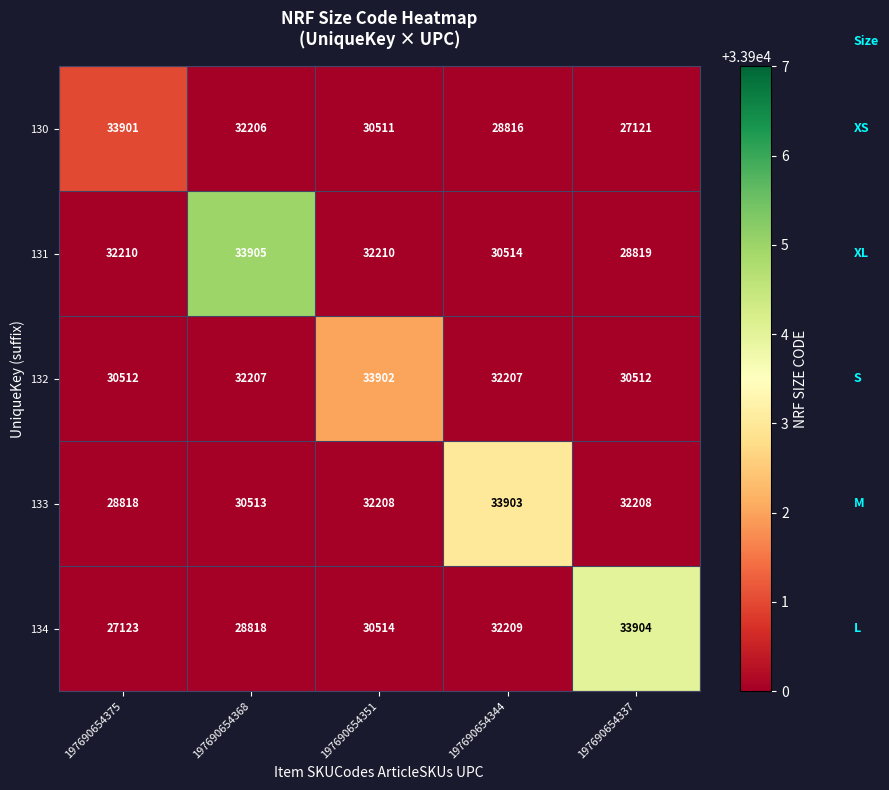

Which series has the largest total across all categories?

132